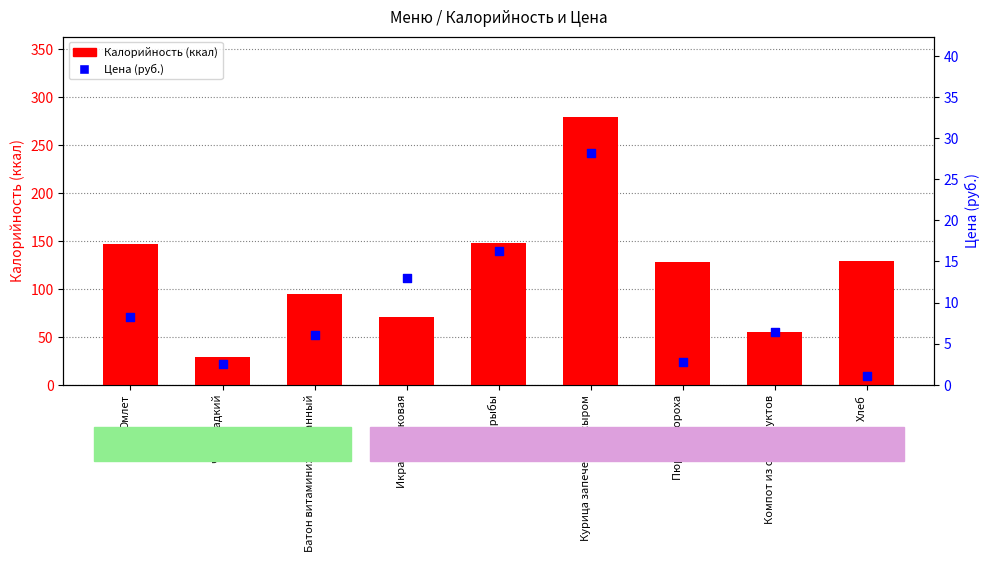

Which series reaches the minimum Y coordinate?

Цена